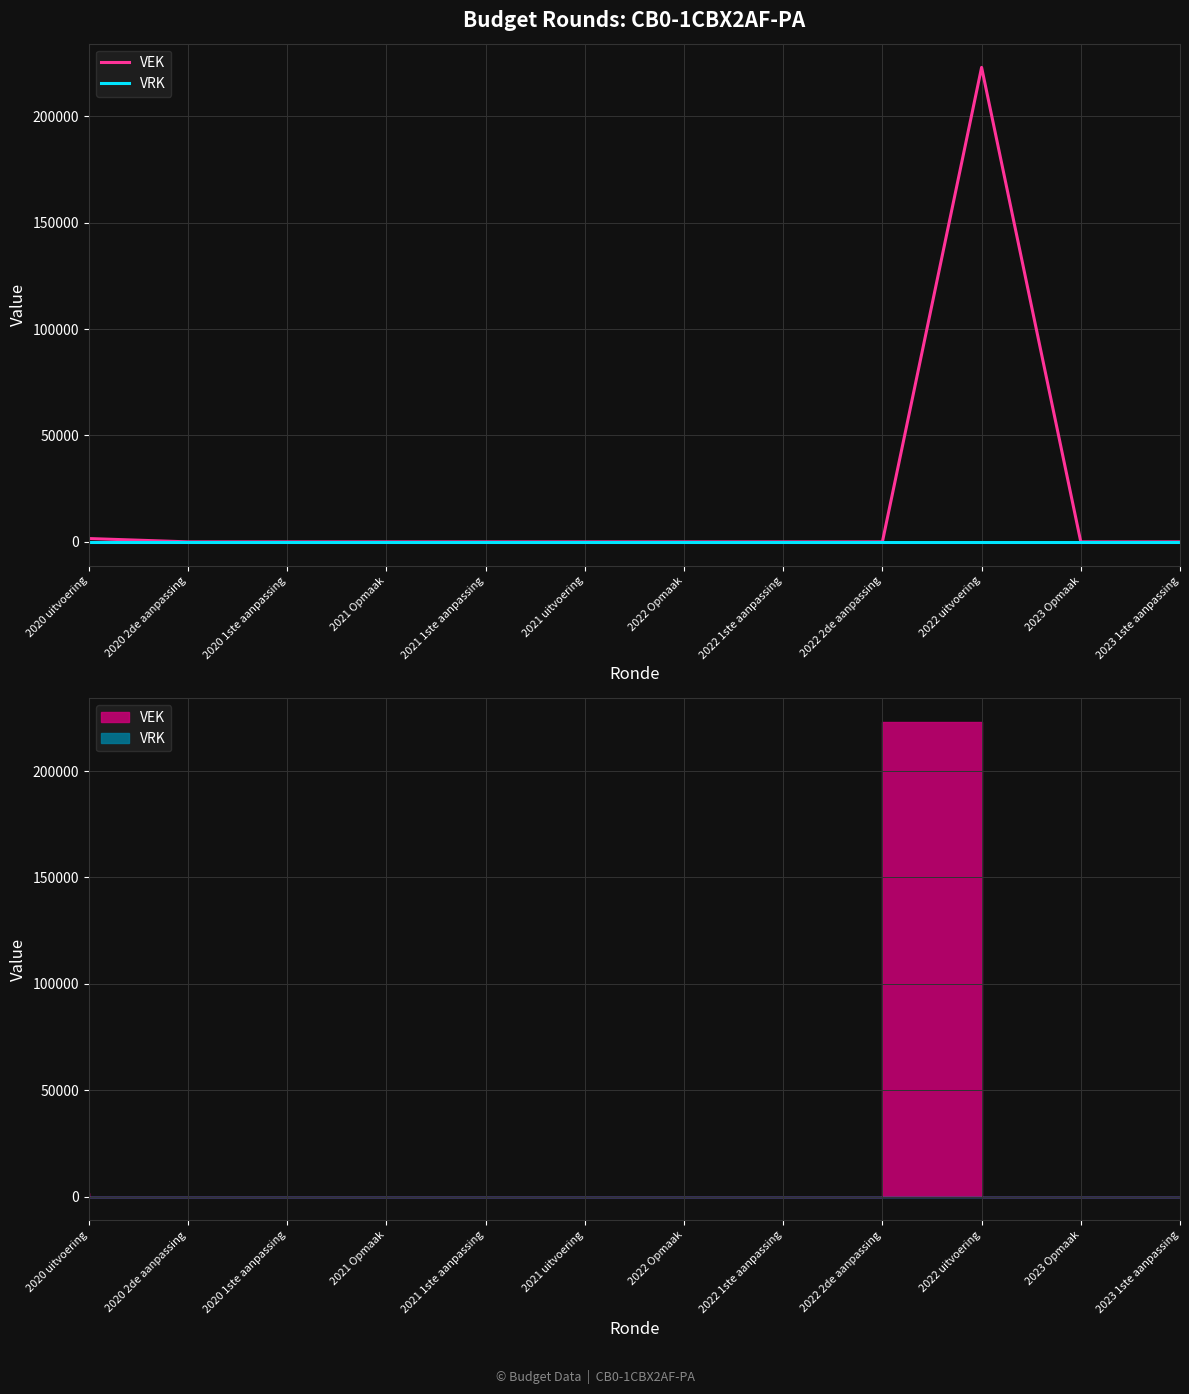

How many lines are shown in the chart?

2